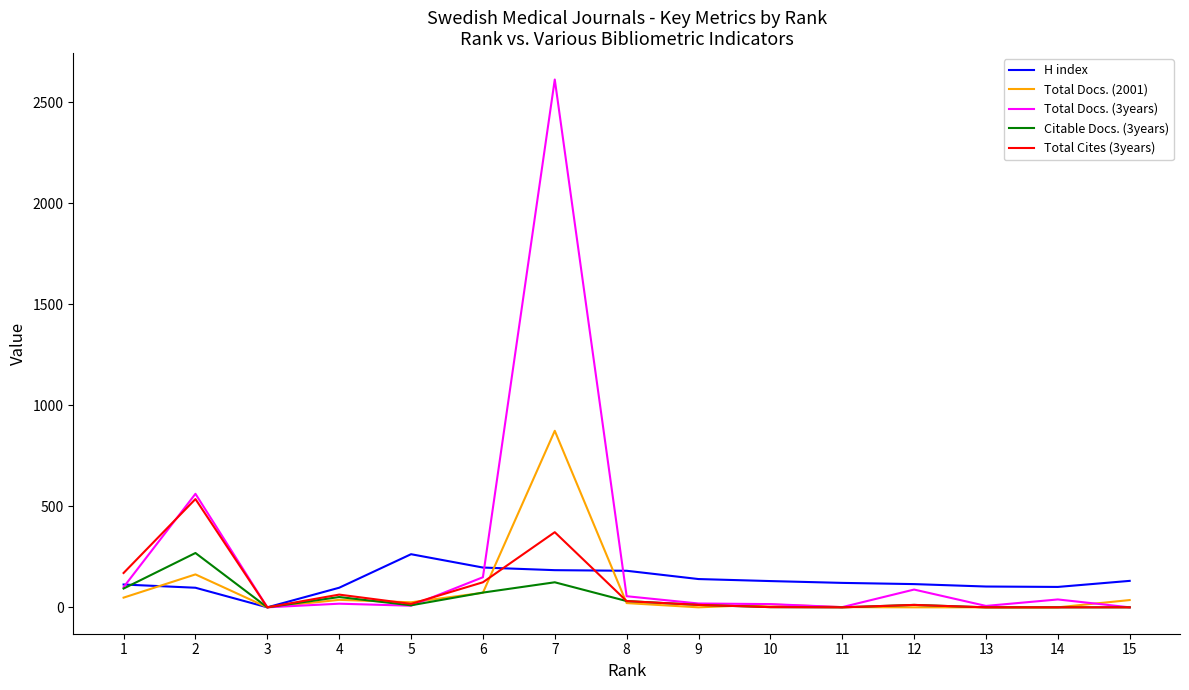

Where is Total Docs. (2001) nearest to the value 437?

2